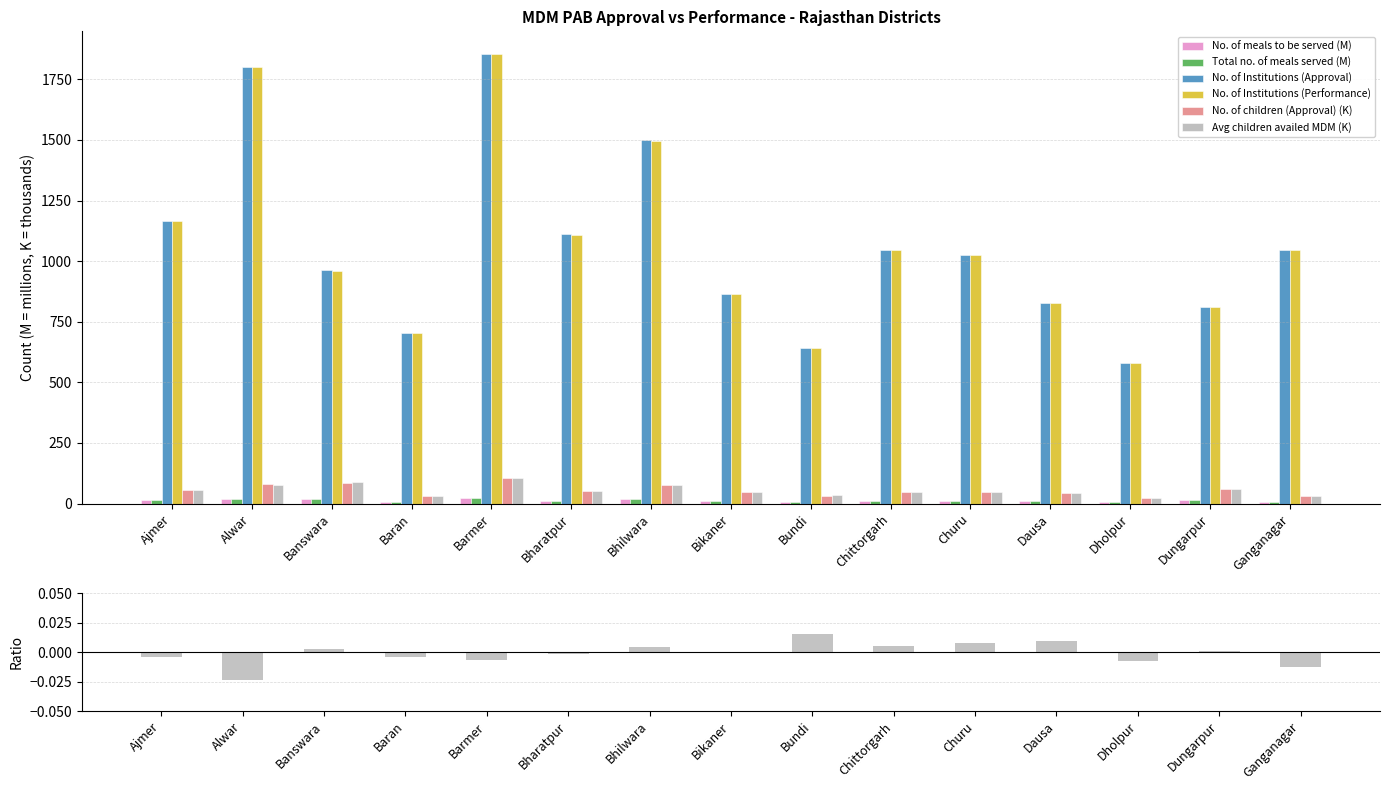

What is the difference between the maximum and second lowest values in the No. of Institutions (Performance) series?

1213.0